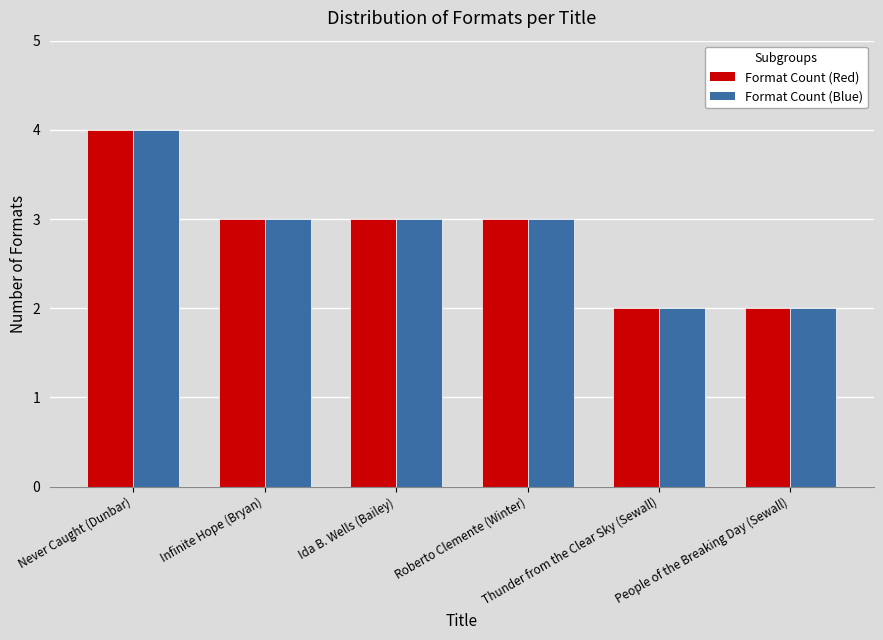

Count the number of data series in this chart.

2